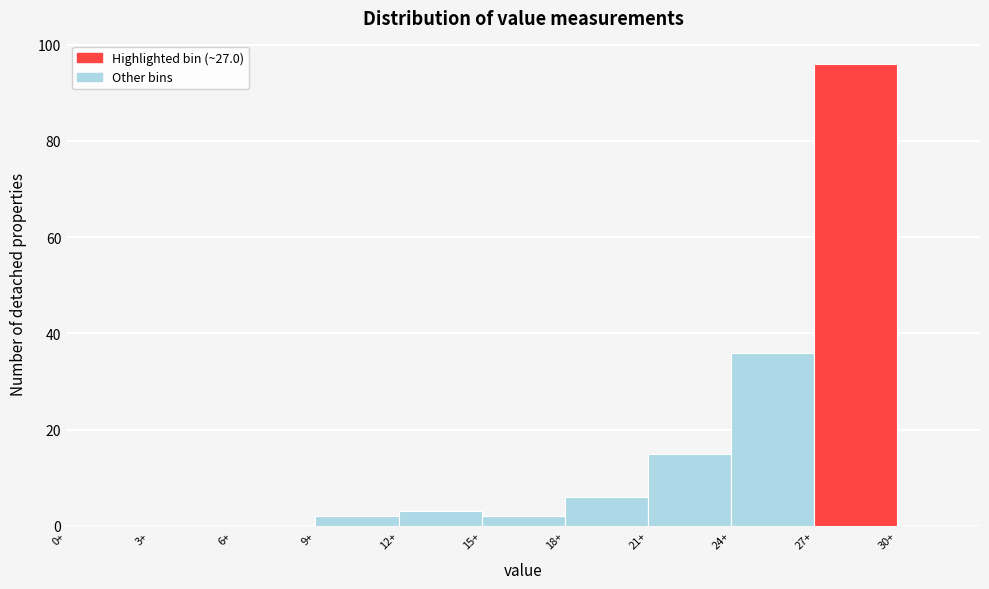

Reading left to right, transcribe this chart: for each bar, give the range it covers on the x-axis and its height. The values are not printed on the chart, so give them approximately, as read against the axis.

0 to 3: 0
3 to 6: 0
6 to 9: 0
9 to 12: 2
12 to 15: 4
15 to 18: 2
18 to 21: 6
21 to 24: 16
24 to 27: 36
27 to 30: 96
30 to 33: 0